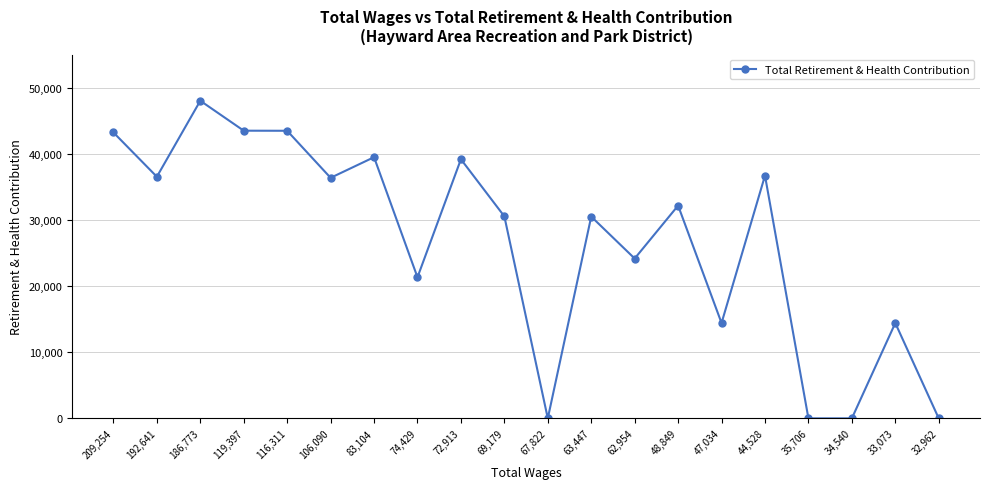

How many categories are shown in the chart?

20